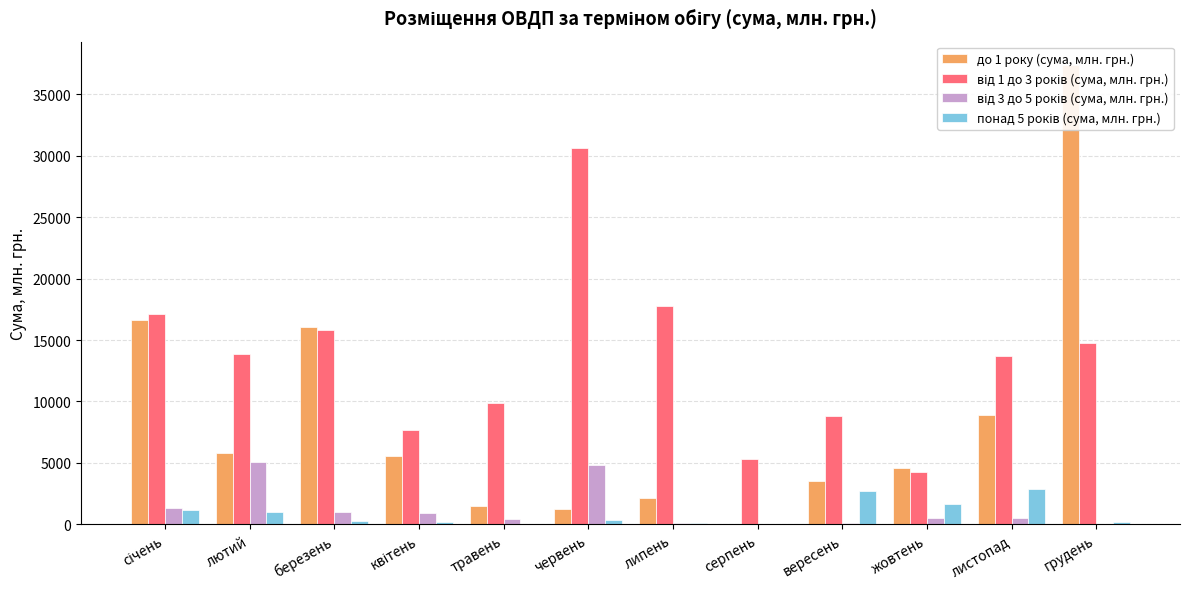

Which series has the widest spread of values?

до 1 року (сума, млн. грн.)